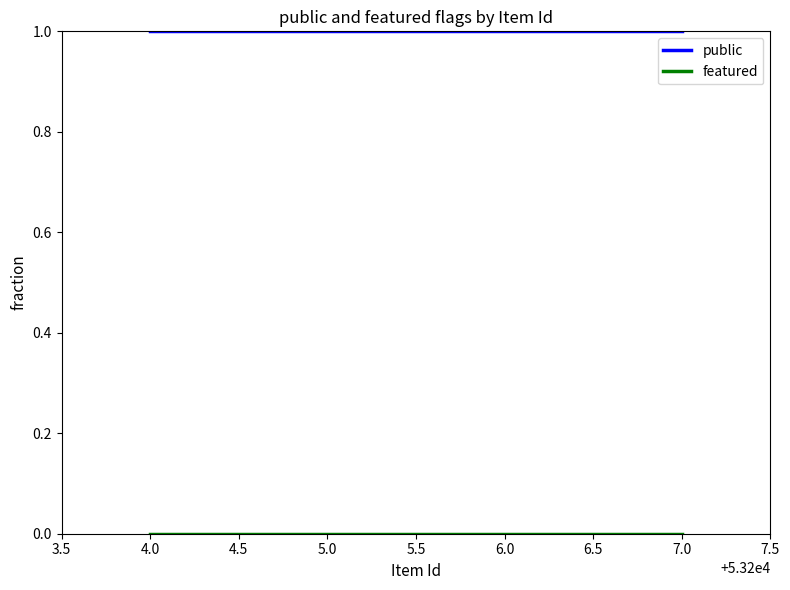

True or false: public has more than 1 interior local peaks.

False